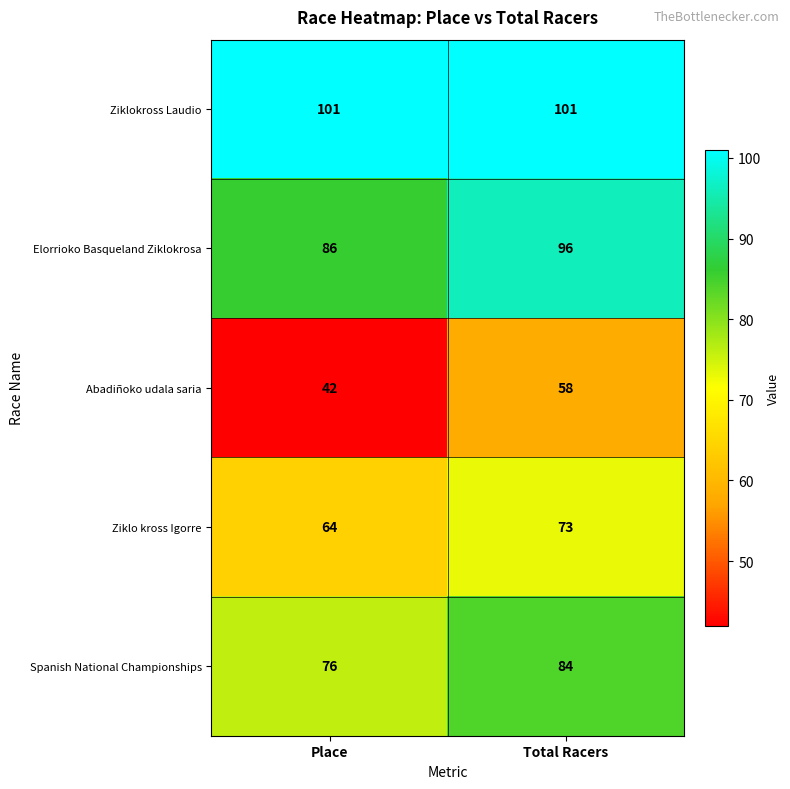

Which series has the largest range (max minus min)?

Abadiñoko udala saria